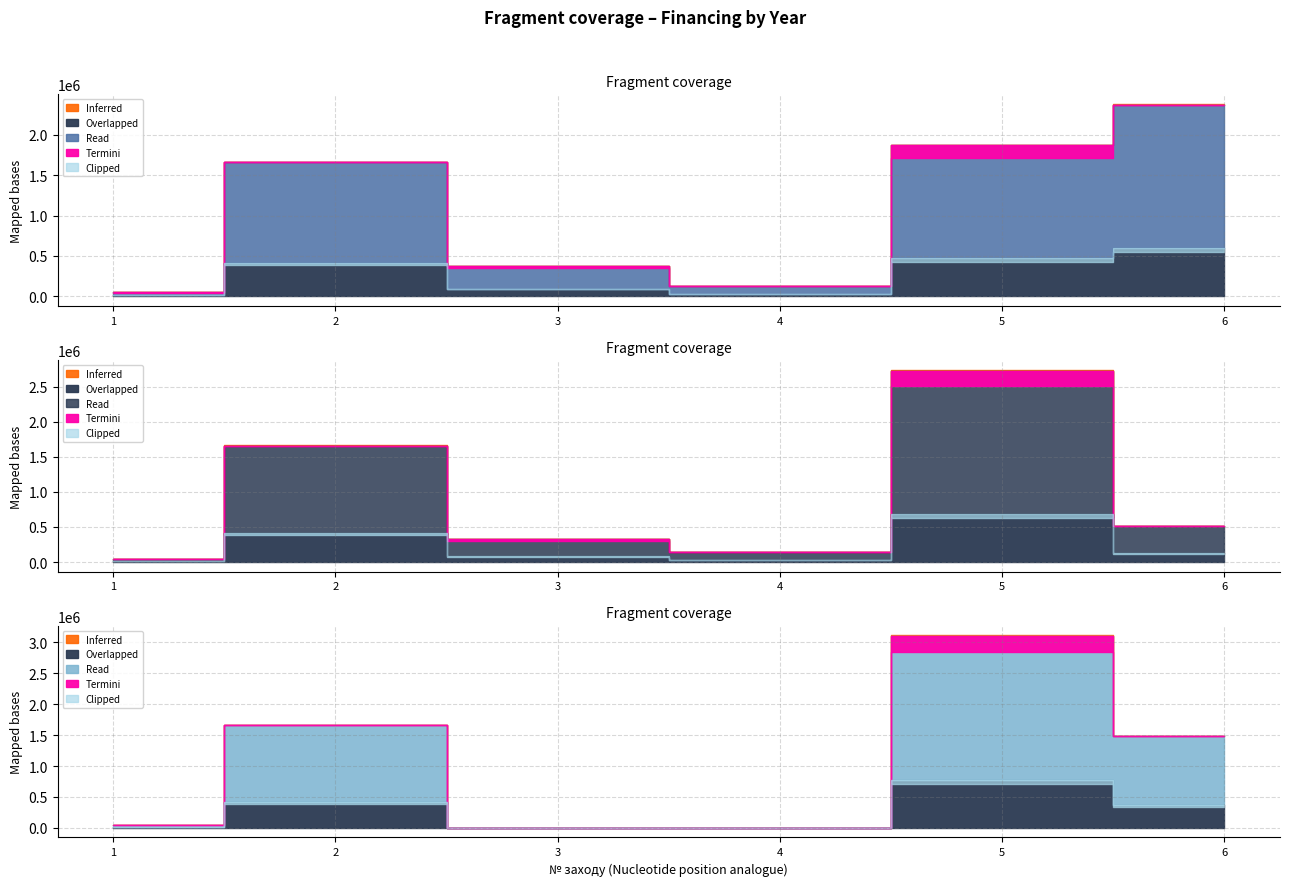

Which label corresponds to the largest value in the chart?

5